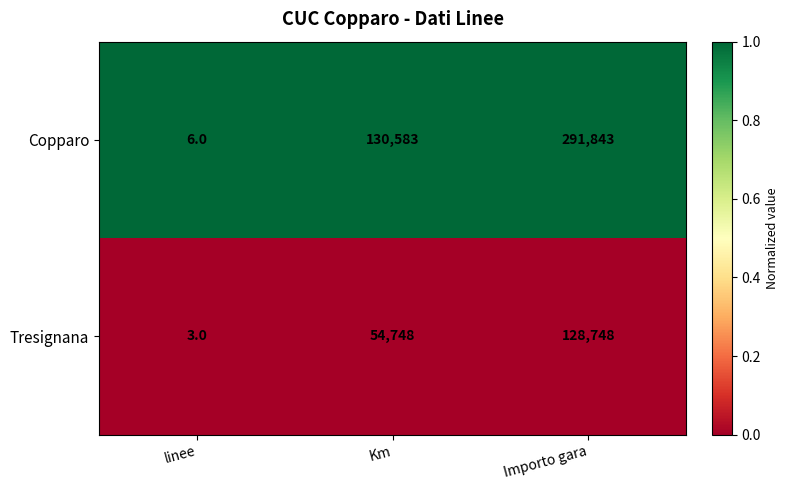

Is it true that Tresignana equals 27136 at Km?

False